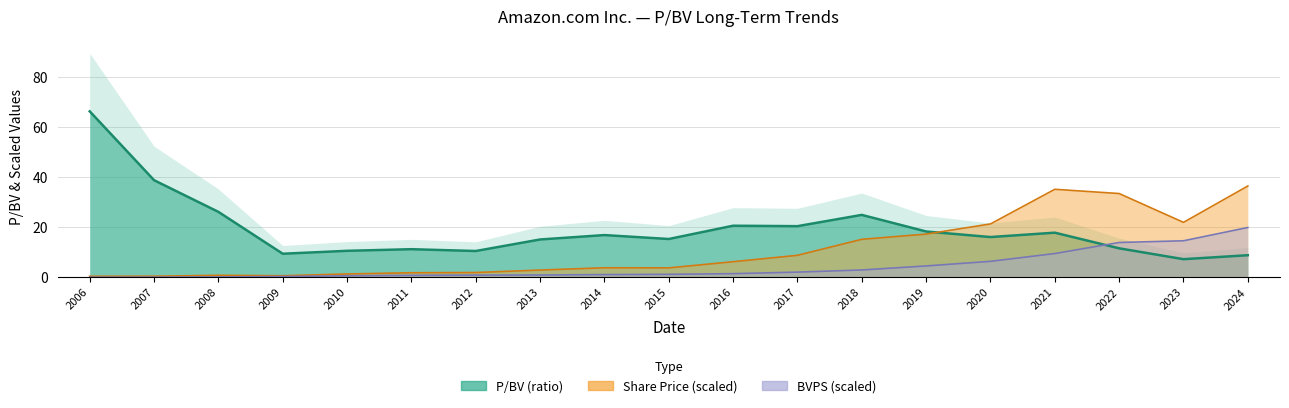

At which category does the chart reach its minimum across all series?

2006